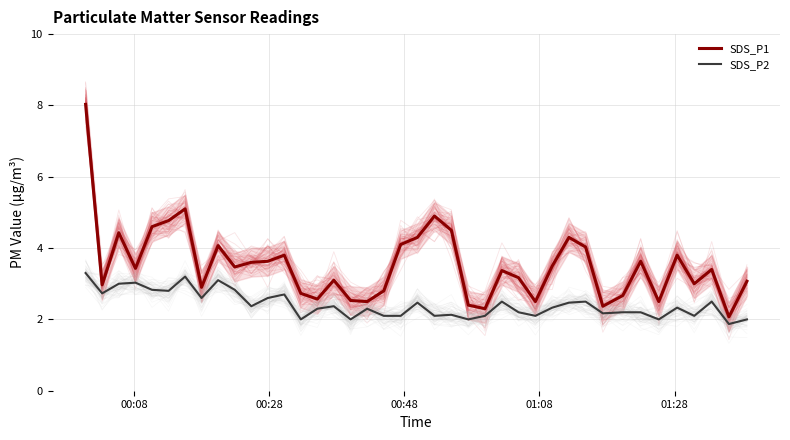

True or false: SDS_P1 and SDS_P2 cross at least once.

False